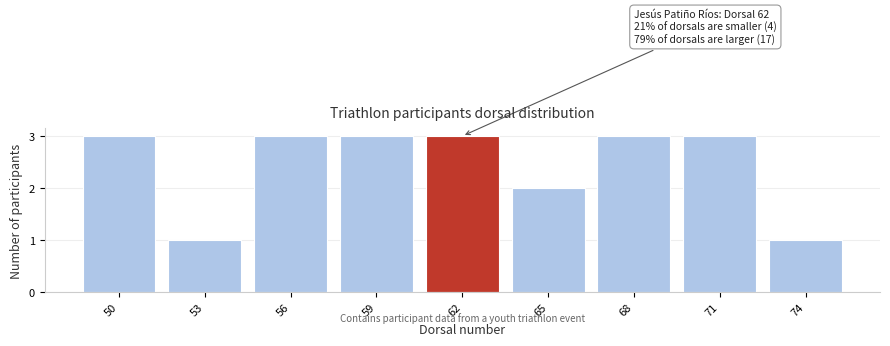

Reading left to right, transcribe all the data shown in this chart.

3	1	3	3	3	2	3	3	1